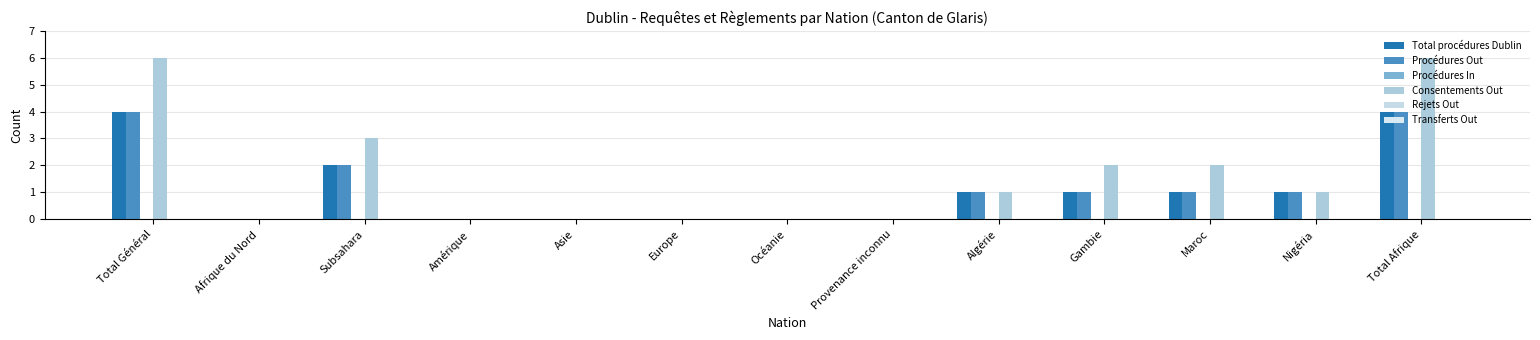

What is the label of the 3rd bar from the left?

Subsahara